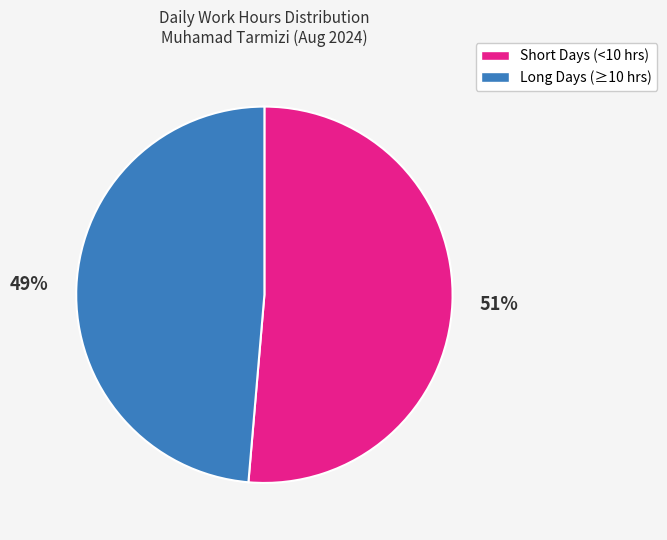

Between Long Days (≥10 hrs) and Short Days (<10 hrs), which is larger?

Short Days (<10 hrs)